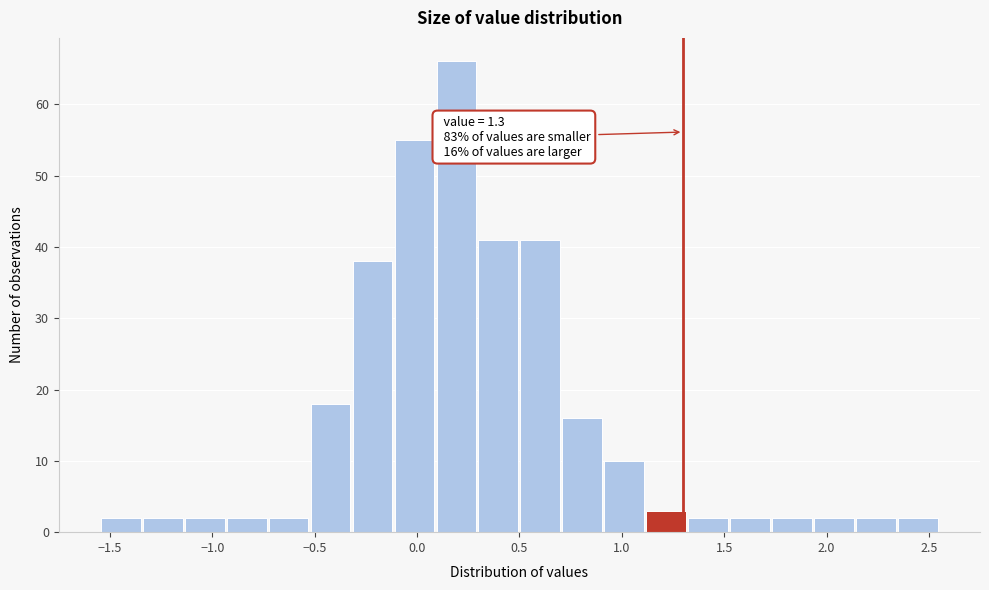

Over which range of the x-axis is the bar tallest?

0.090 to 0.295